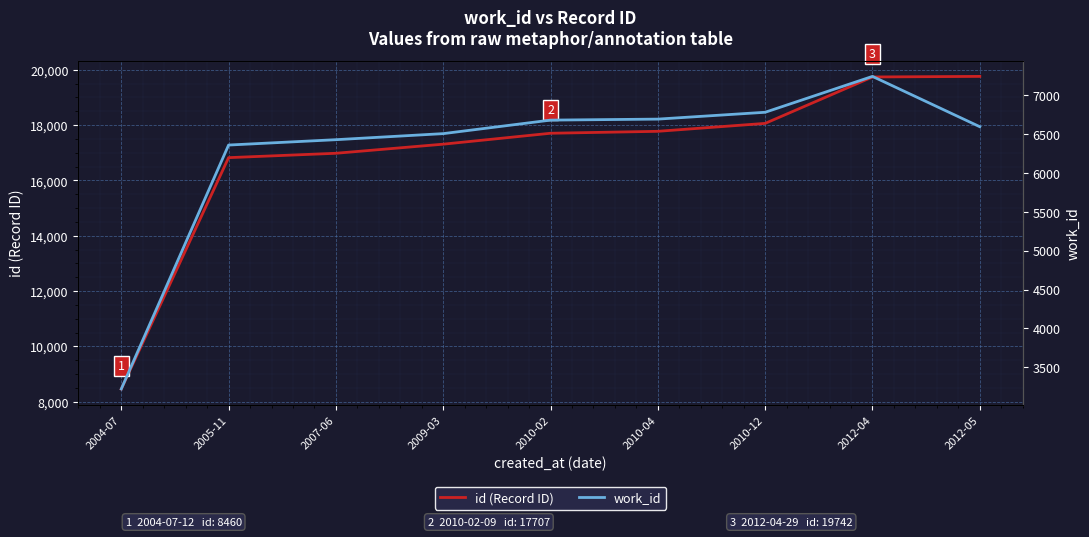

True or false: id (Record ID) and work_id cross at least once.

False